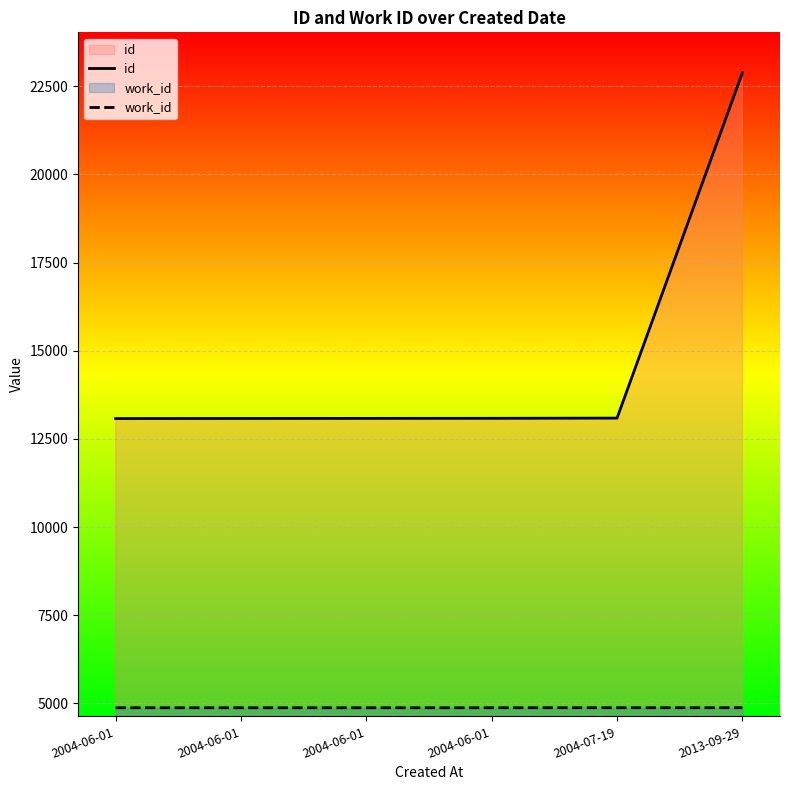

True or false: id and work_id cross at least once.

False